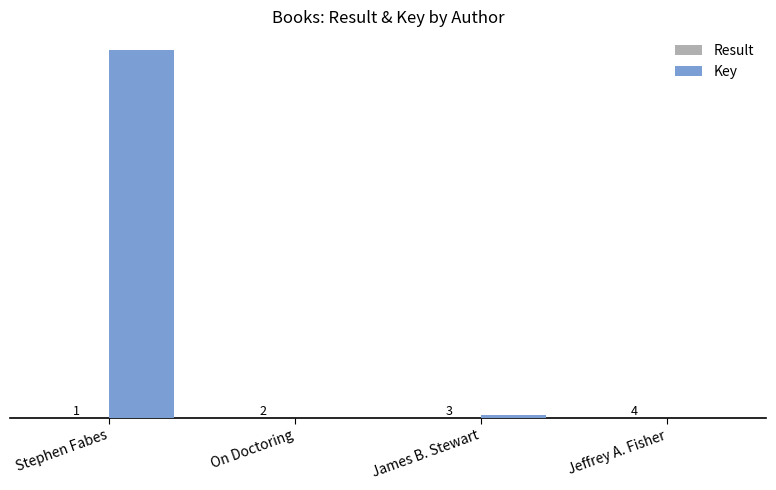

What is the maximum value for Key?

171605012